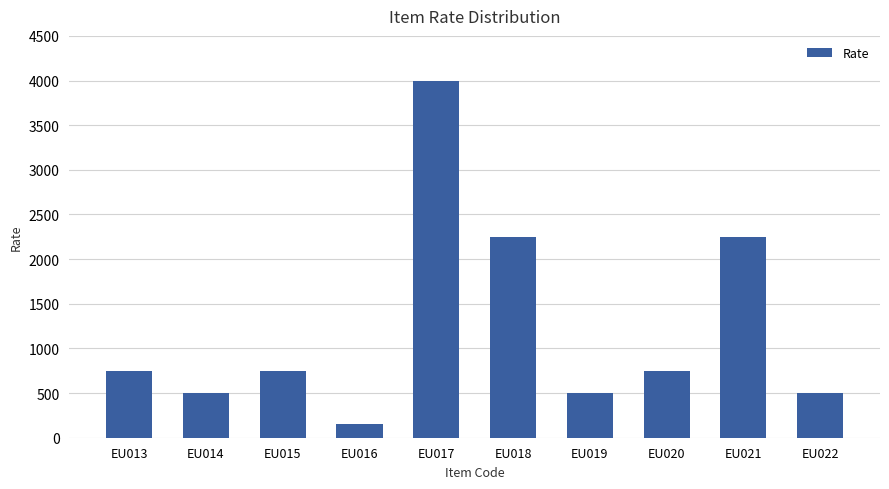

What is the change in value from EU015 to EU021?

+1500